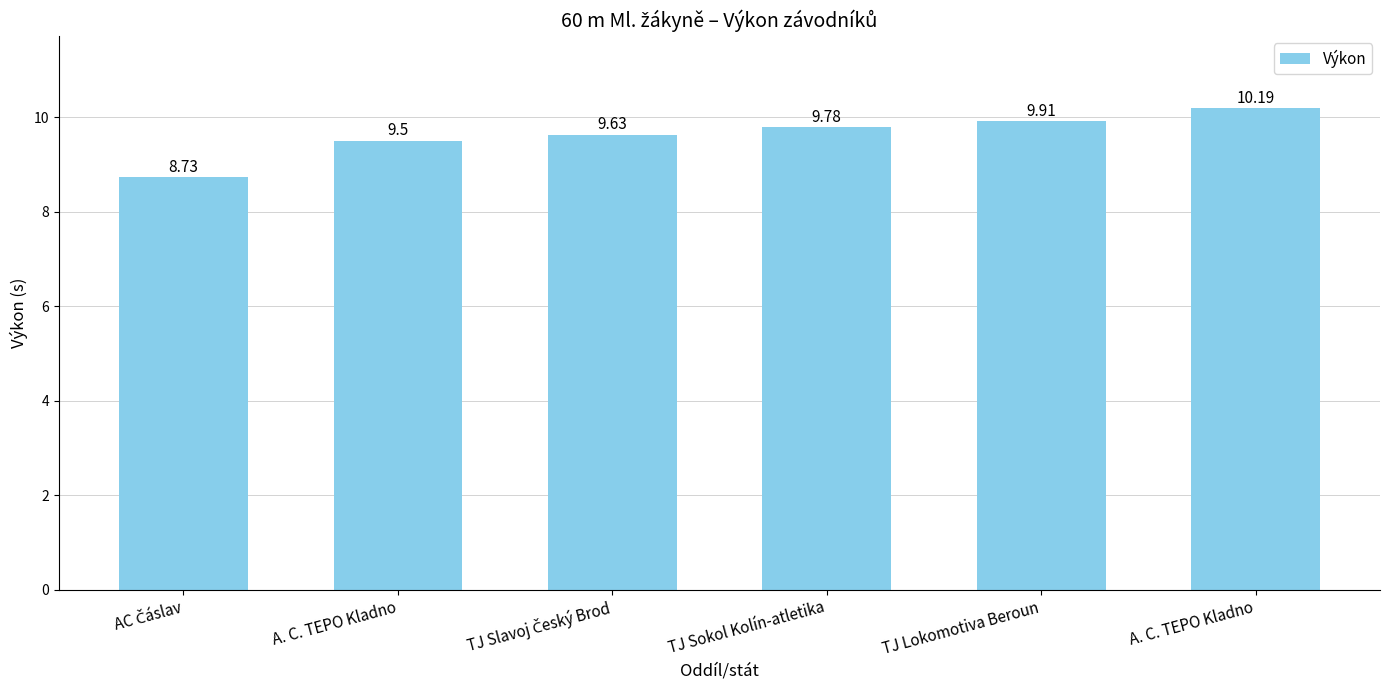

Where does the data first go above 9?

A. C. TEPO Kladno